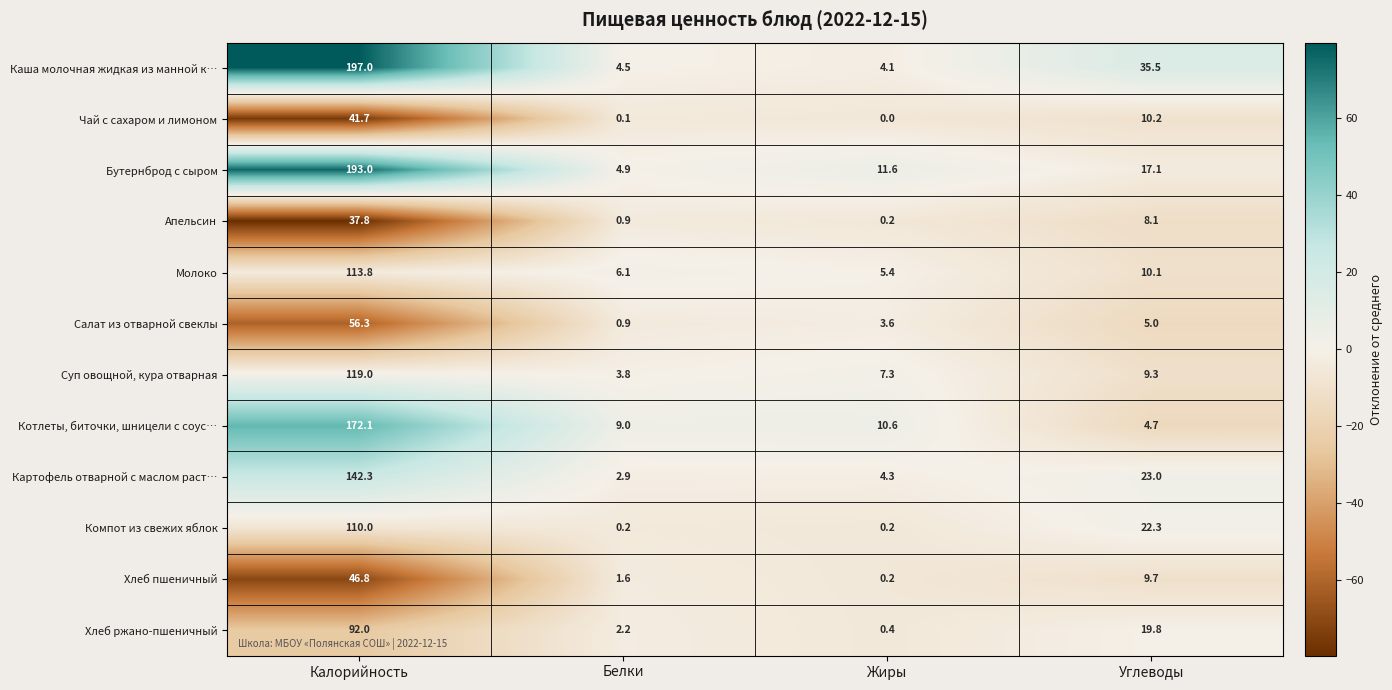

At Калорийность, list the series in order from smallest to largest.

Апельсин, Чай с сахаром и лимоном, Хлеб пшеничный, Салат из отварной свеклы, Хлеб ржано-пшеничный, Компот из свежих яблок, Молоко, Суп овощной, кура отварная, Картофель отварной с маслом раст…, Котлеты, биточки, шницели с соус…, Бутернброд с сыром, Каша молочная жидкая из манной к…